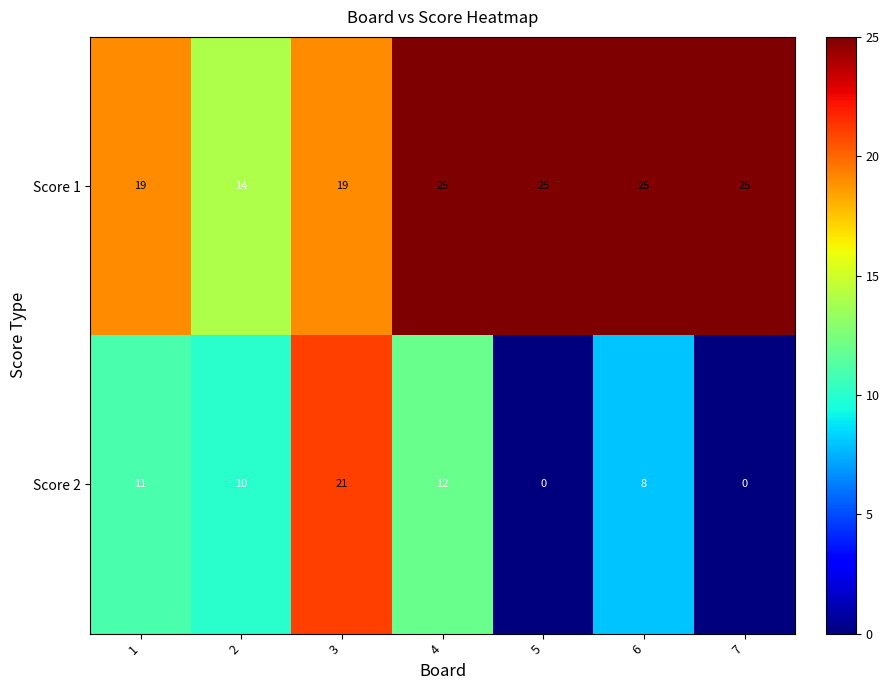

Is it true that Score 2 equals 0 at 7?

True